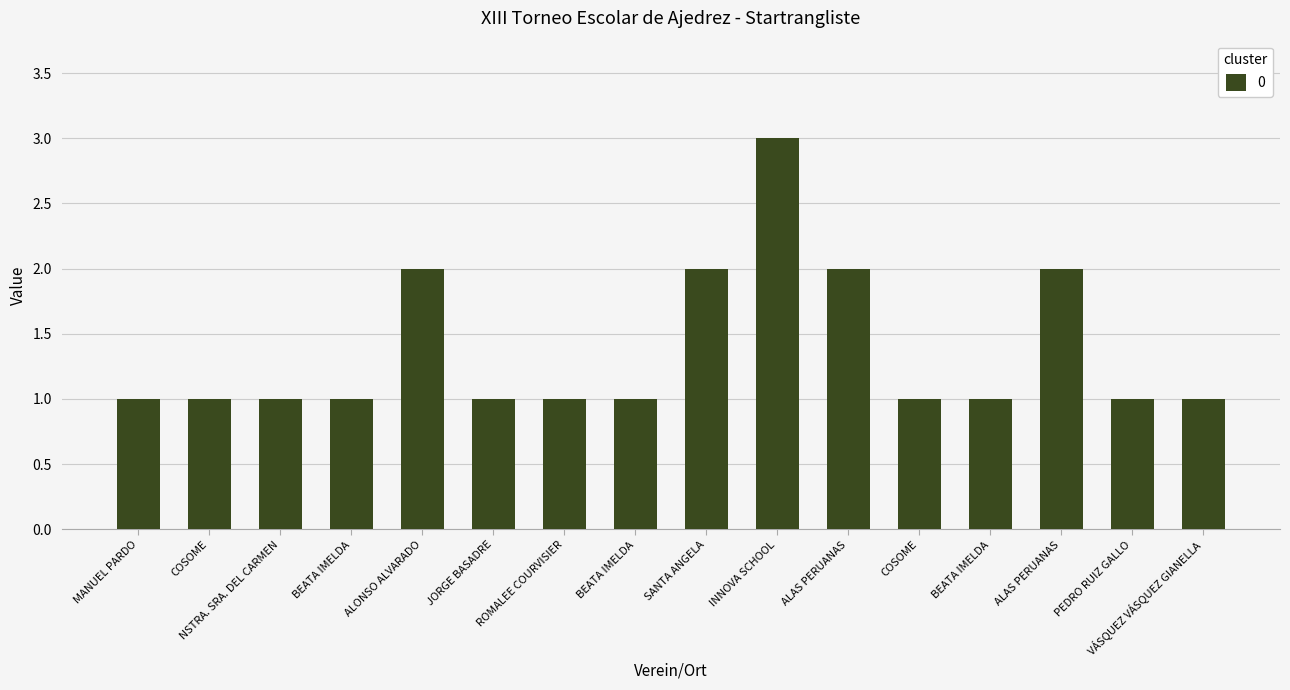

How many bars are there in total?

16